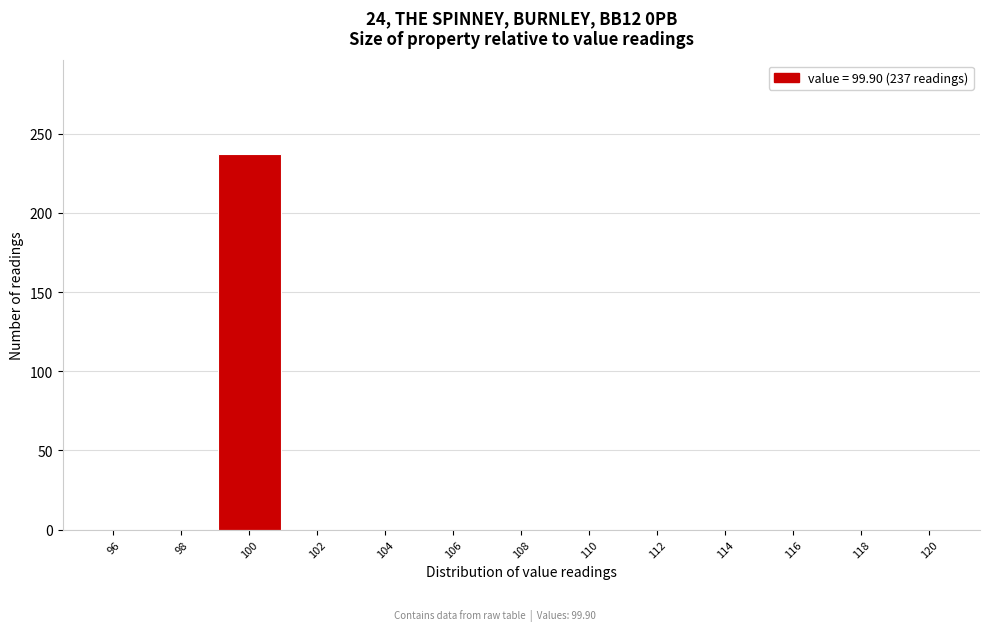

Over which range of the x-axis is the bar tallest?

99 to 101